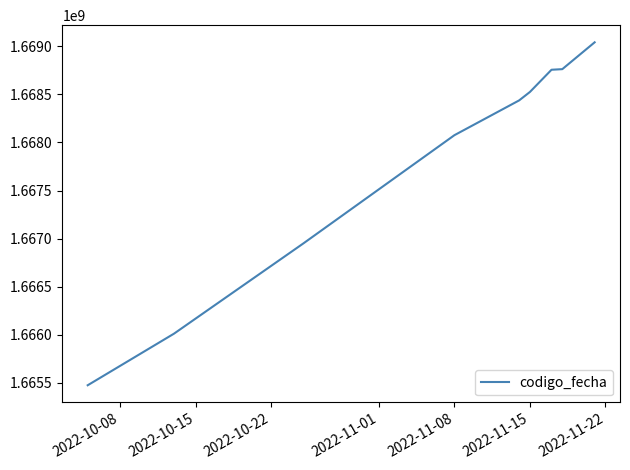

What is the smallest value displayed?

1665473228